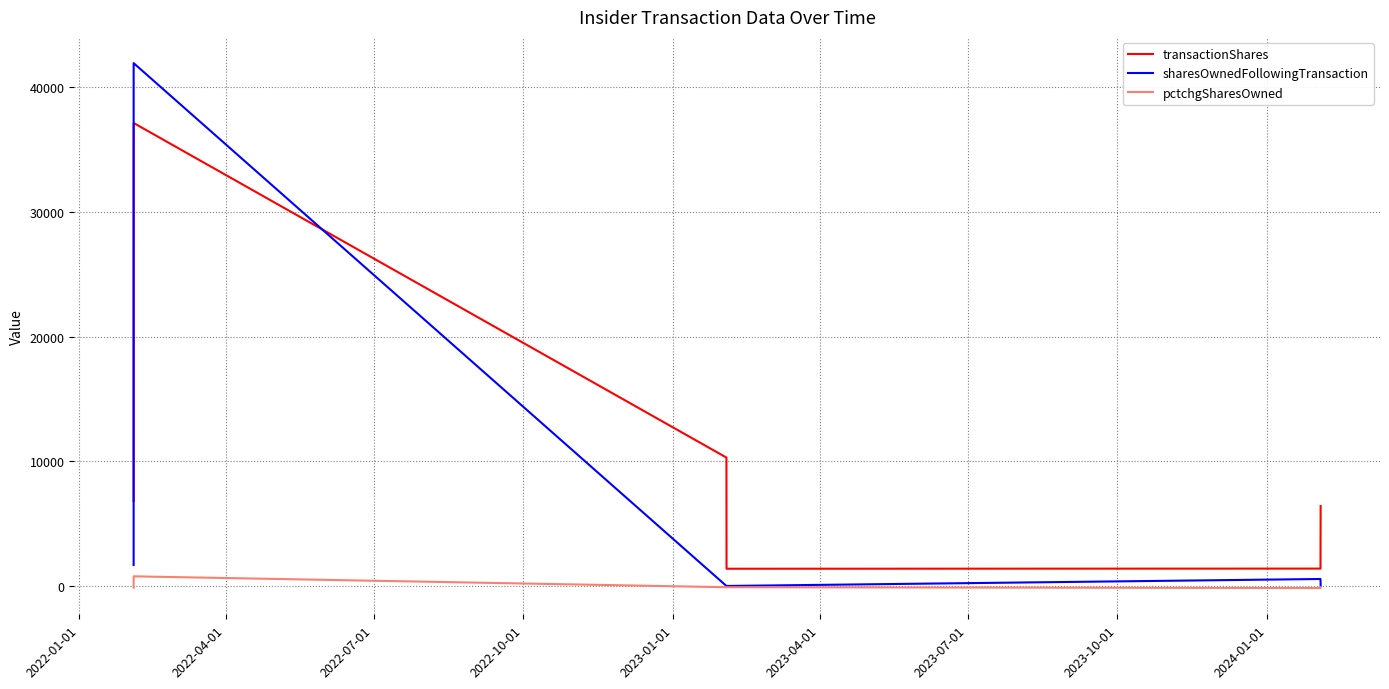

Which series has the widest spread of values?

sharesOwnedFollowingTransaction